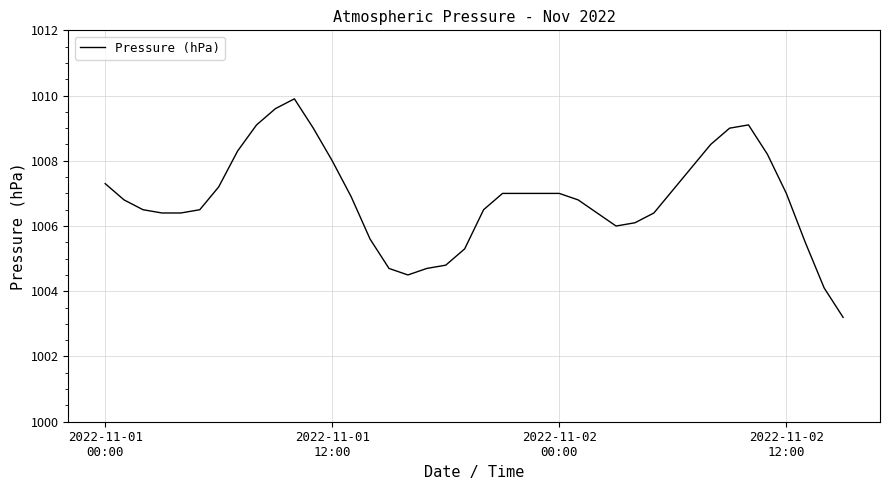

What is the smallest value displayed?

1003.2